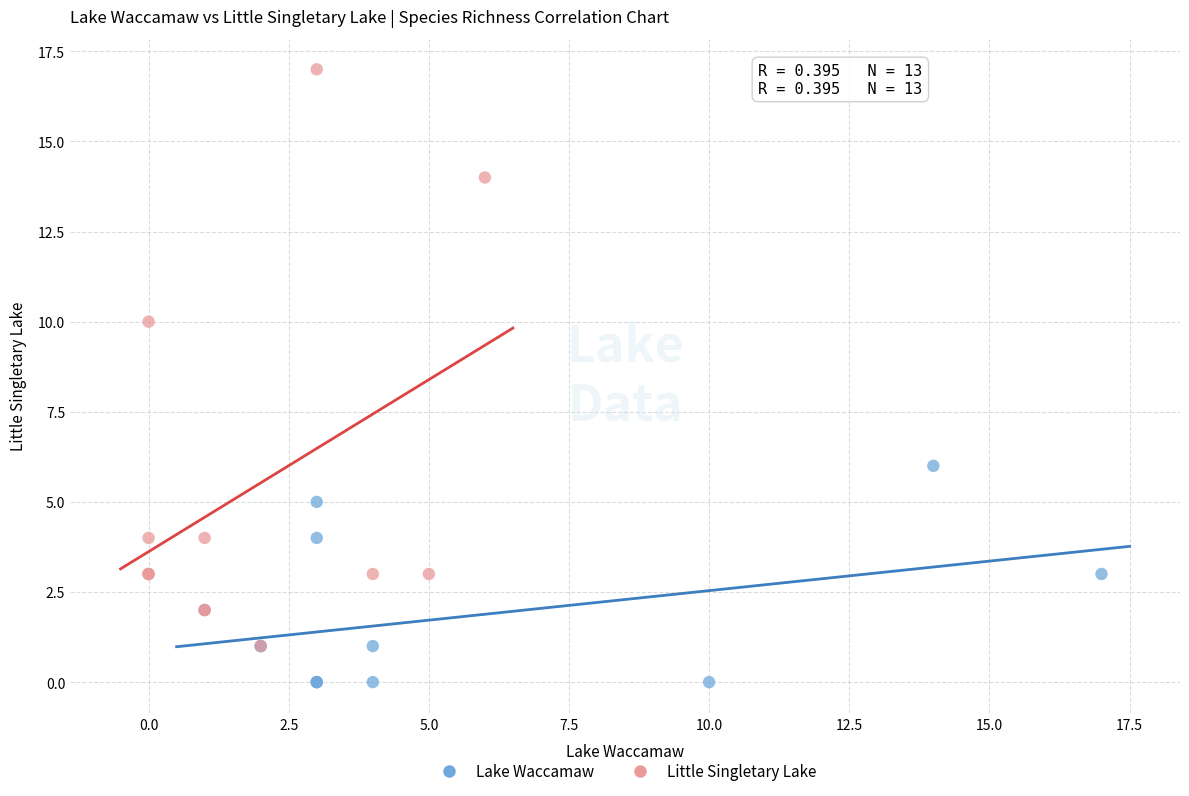

Which series contains the highest Y value?

Little Singletary Lake